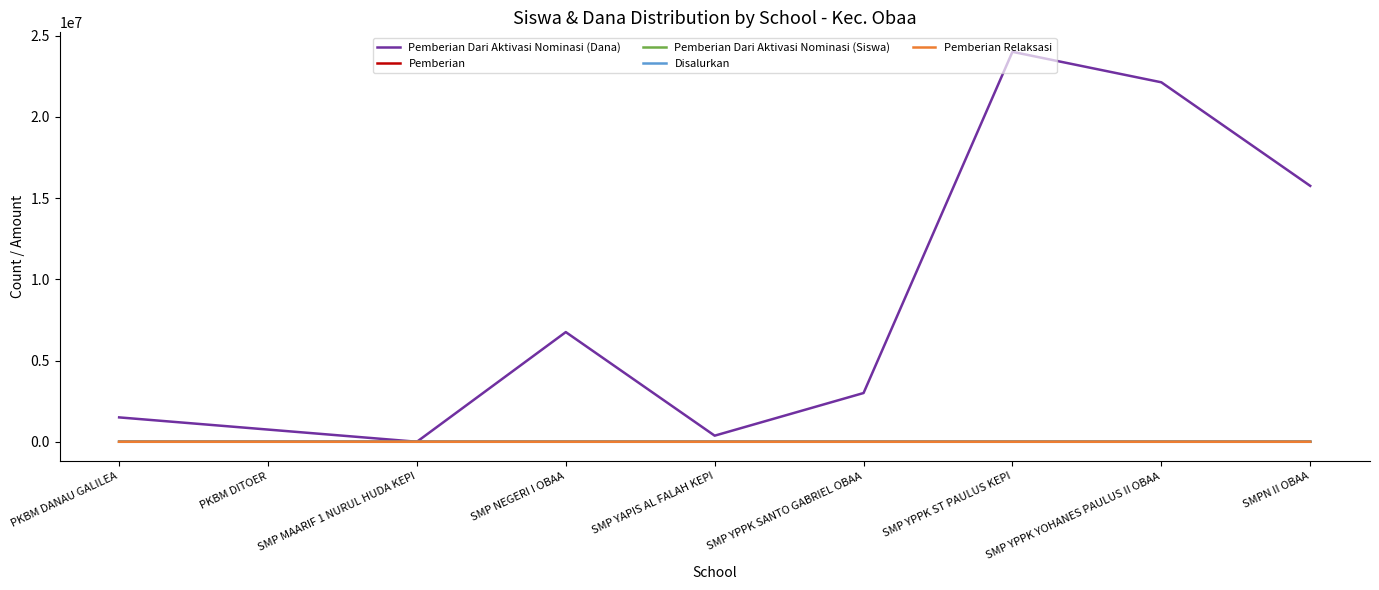

What is the total value across all series at PKBM DANAU GALILEA?

1500006